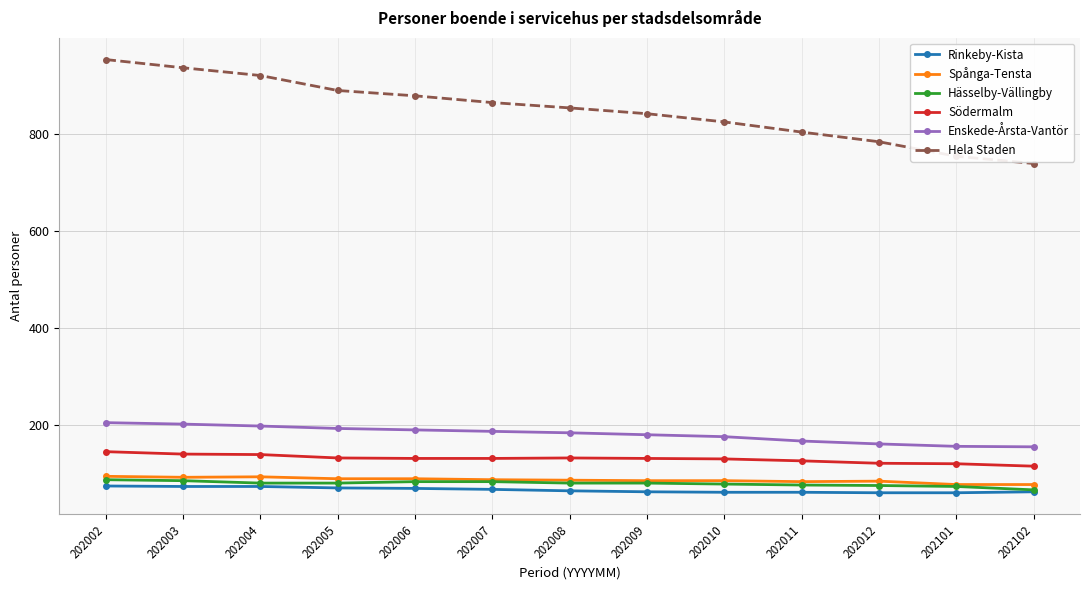

What is the value of the Hässelby-Vällingby point at the 1st from the left?

86